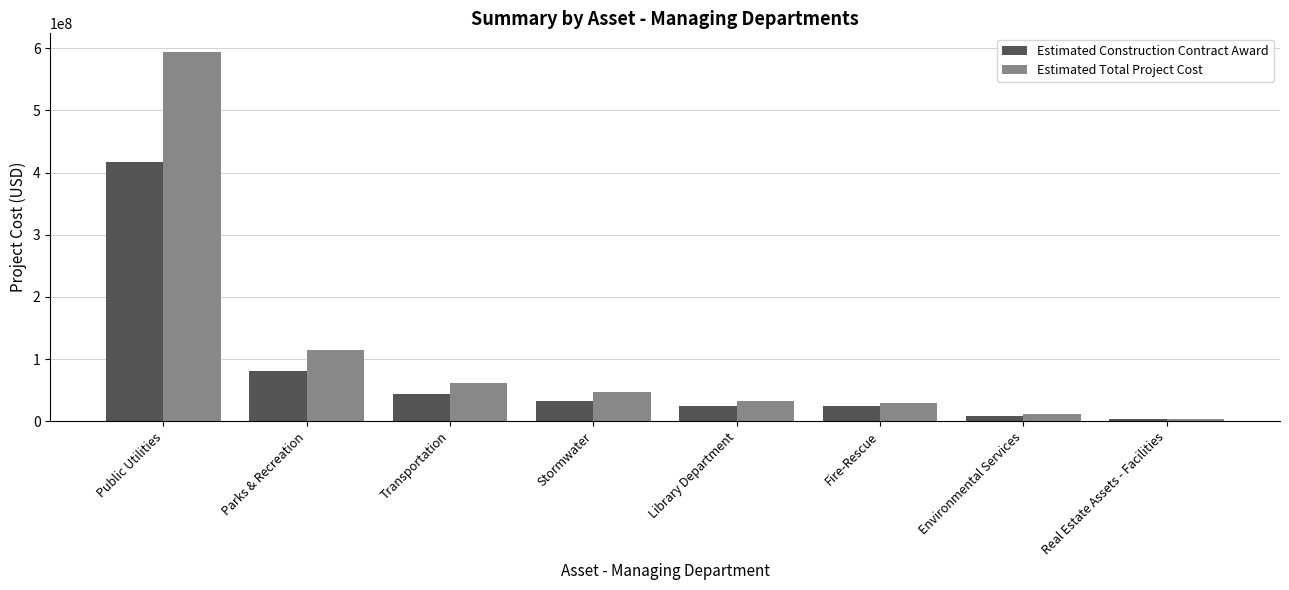

How many series are shown in this chart?

2